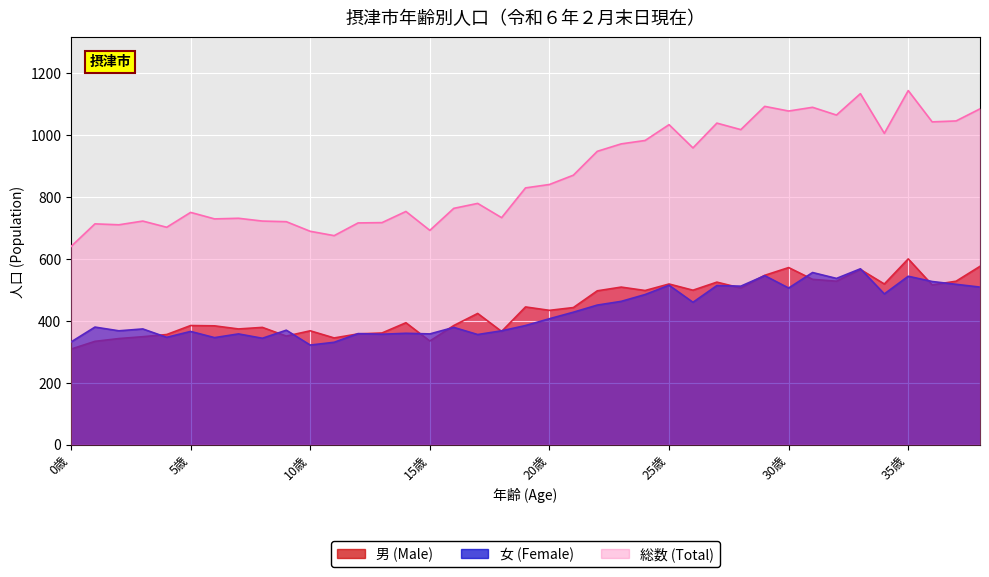

True or false: 男 (Male) has a value of 344 at 11歳.

True